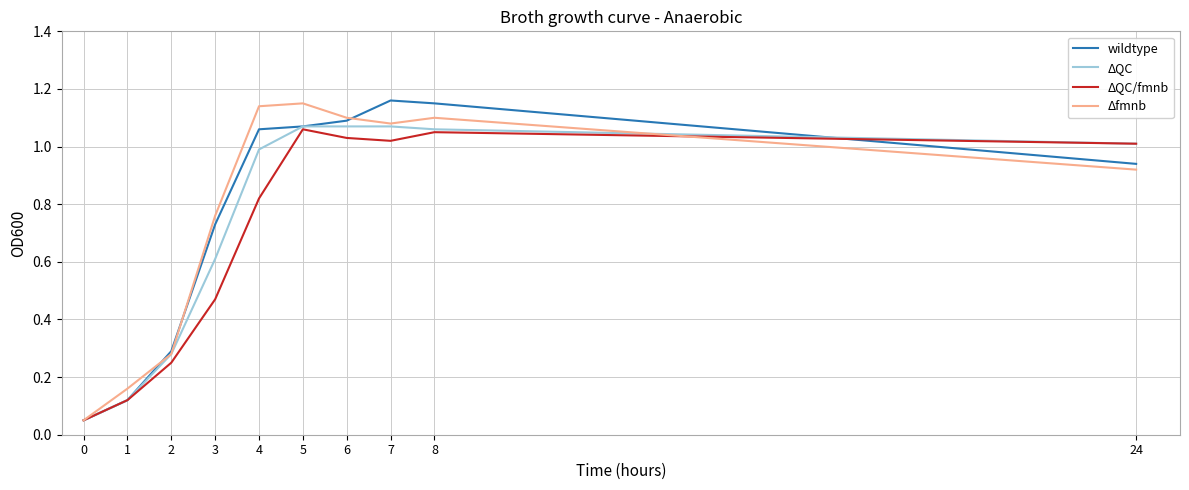

True or false: wildtype and ΔQC cross at least once.

True